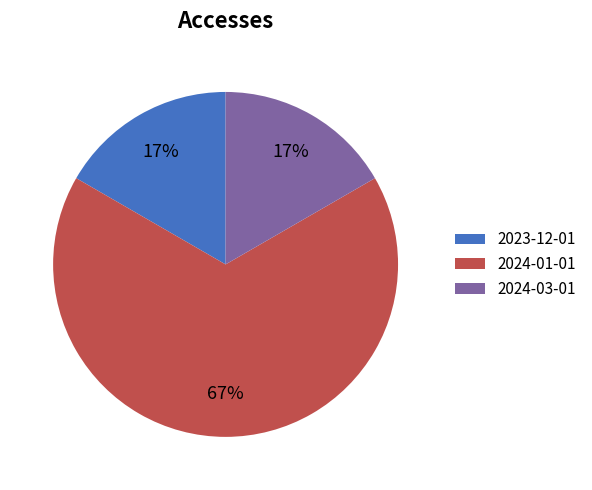

Count the number of slices in the pie.

3